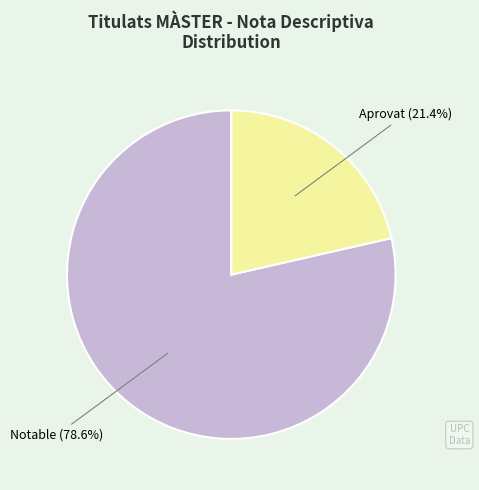

Does any single category account for the majority?

Yes